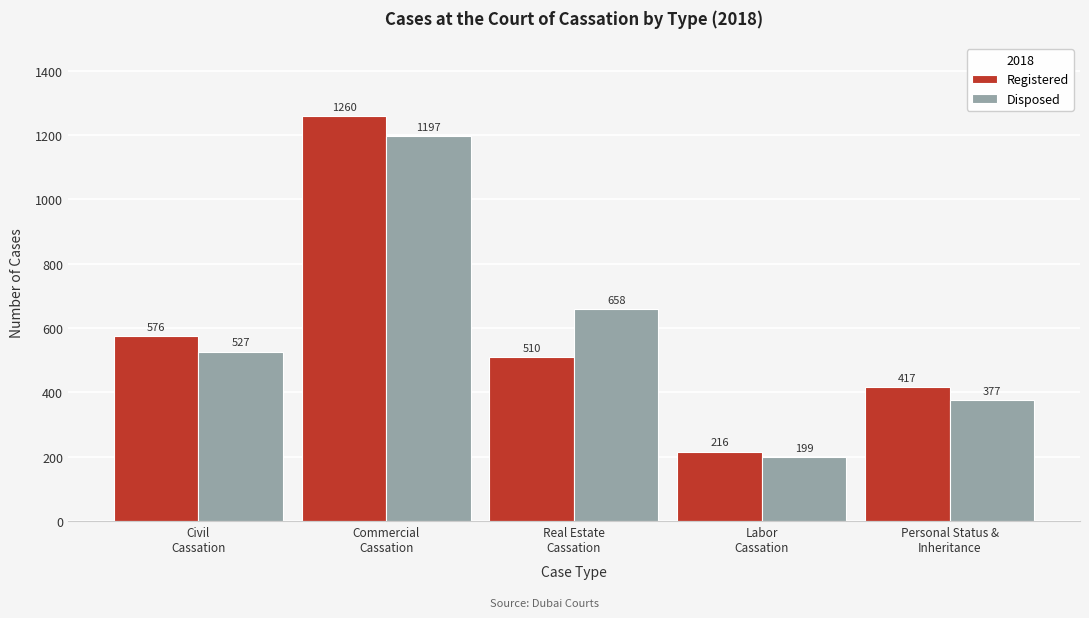

Reading right to left, what are all the values shown in this chart?

Registered: 417	216	510	1260	576
Disposed: 377	199	658	1197	527